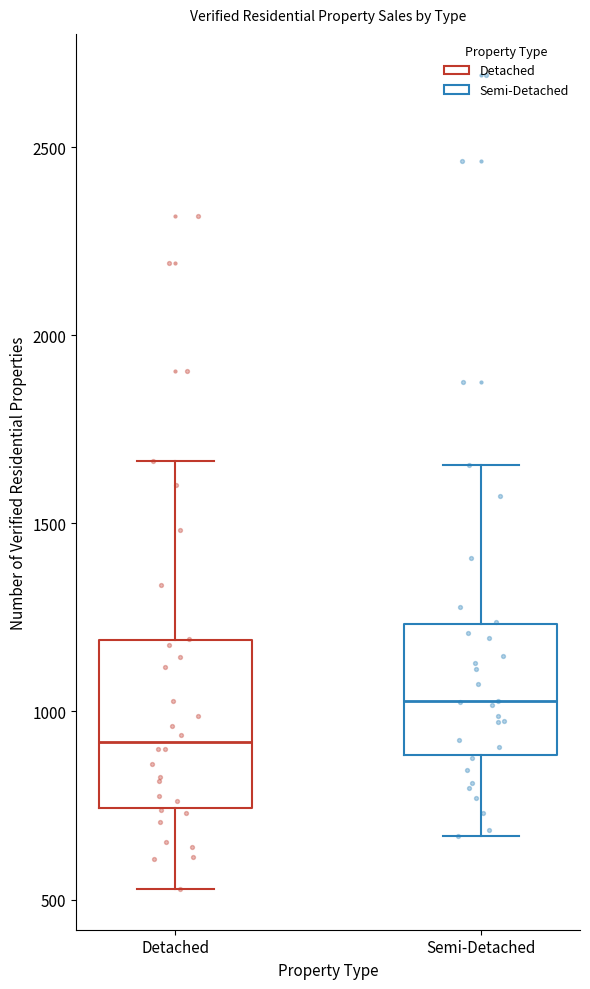

Reading left to right, read every box against the y-axis: the position of its median line, the range the box covers, and the ends of its whiskers. The values are not printed on the chart, so give them approximately, as read against the axis.

Detached: median 900, box 750 to 1200, whiskers 550 to 1650
Semi-Detached: median 1050, box 900 to 1250, whiskers 650 to 1650